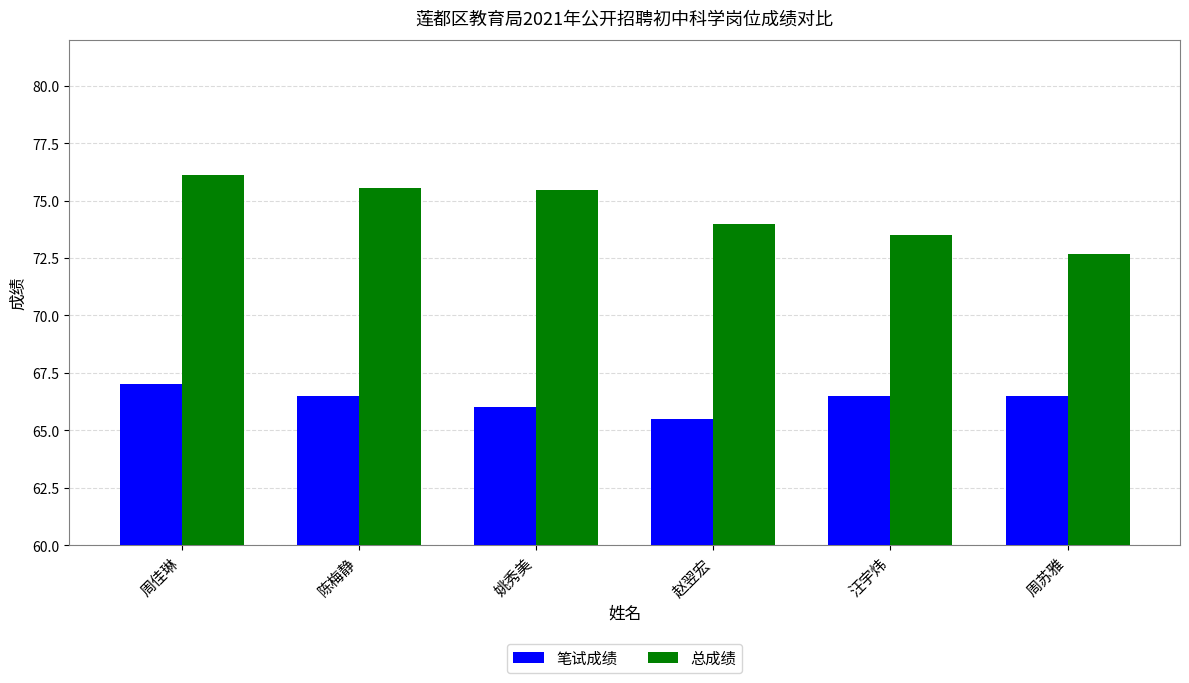

List the series in order of their peak value, highest first.

总成绩, 笔试成绩